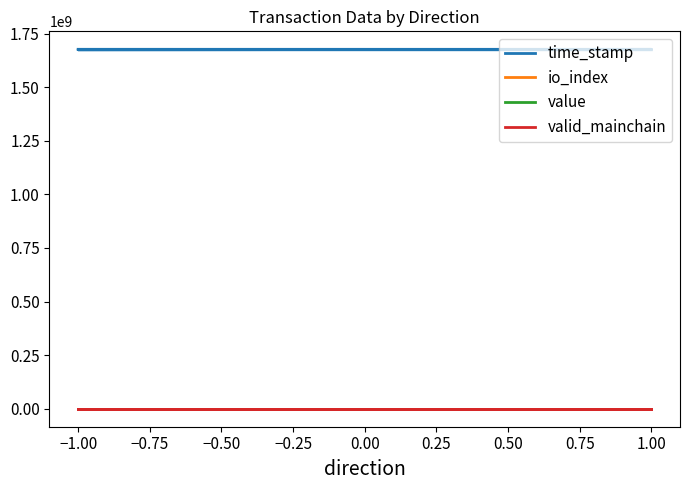

Where is io_index nearest to the value 12?

−1.00